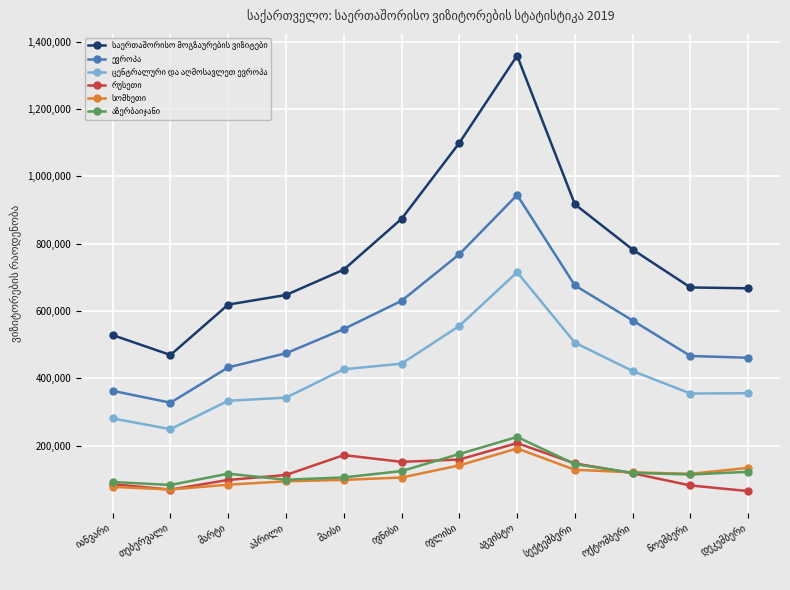

What is the greatest value displayed?

1358598